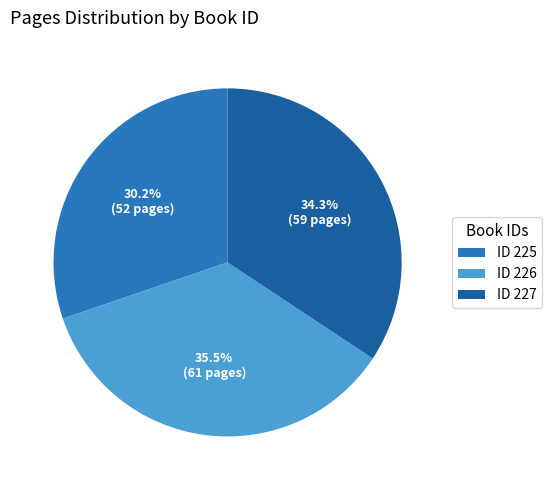

Which has a higher value, ID 226 or ID 227?

ID 226